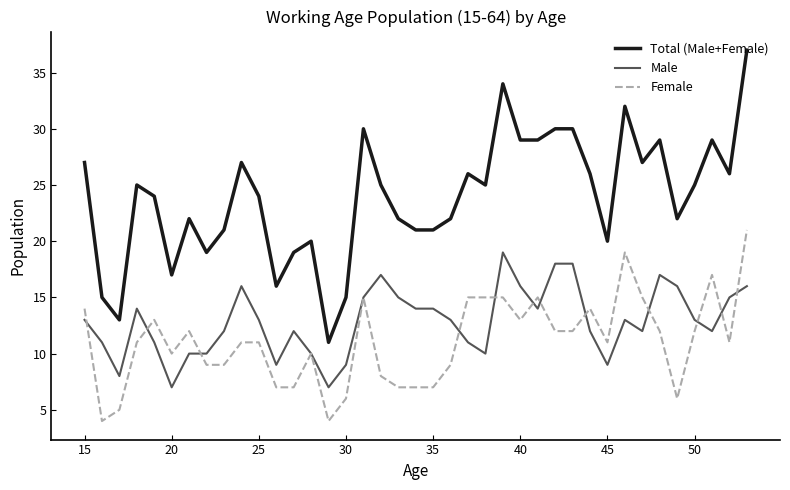

What is the maximum value for Total (Male+Female)?

37